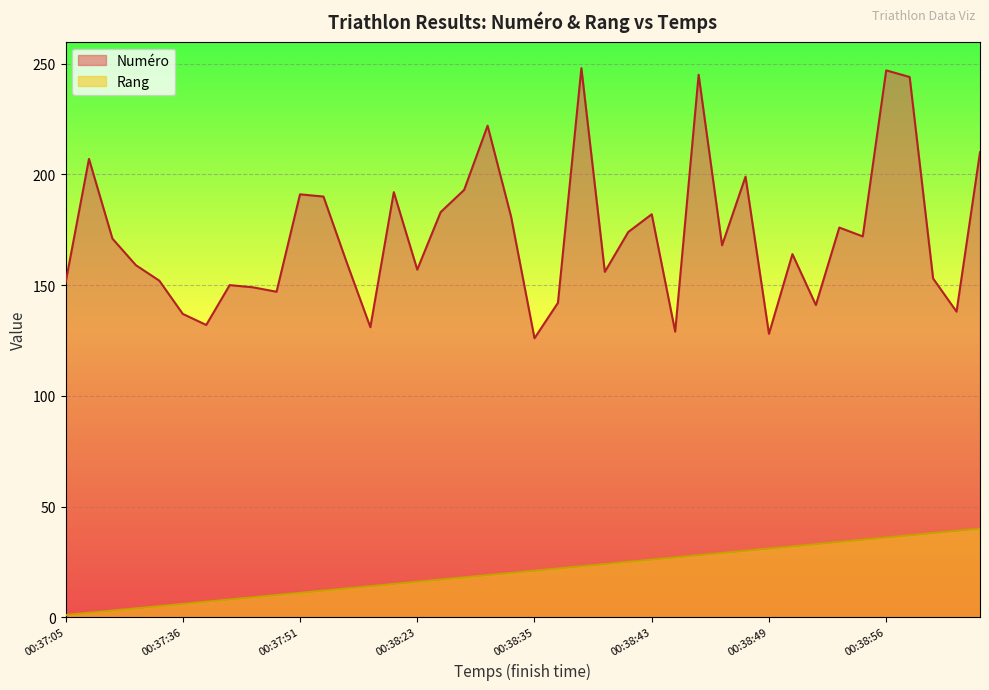

At which label does Numéro reach its peak?

00:38:41